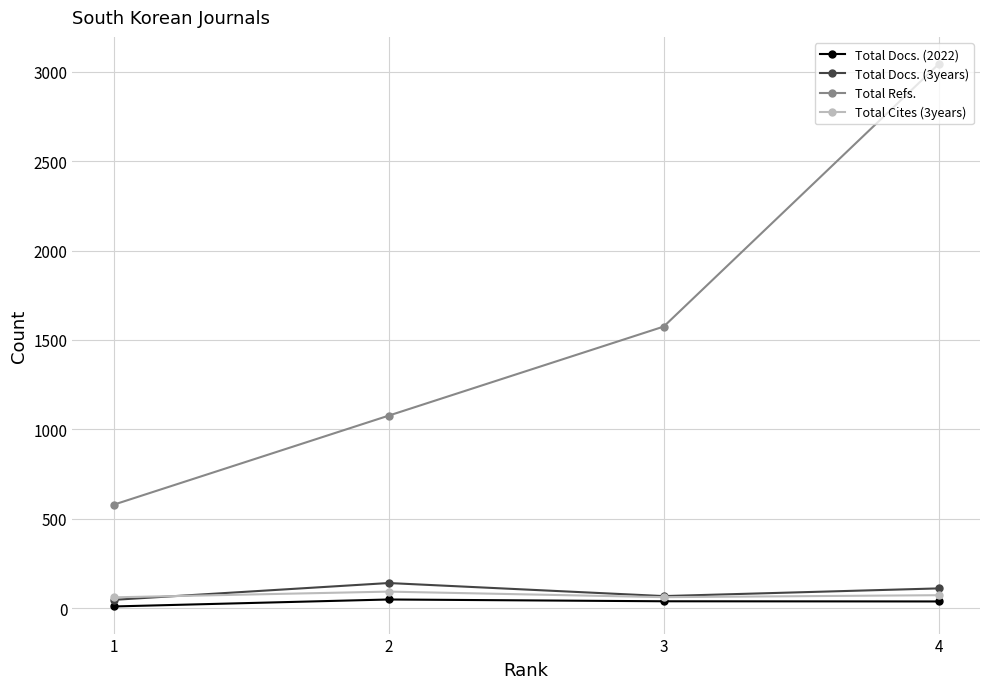

Which series has the largest range (max minus min)?

Total Refs.